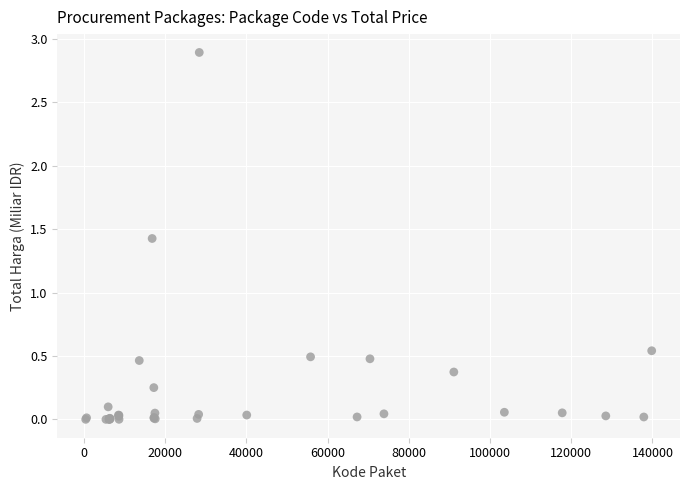

What Y value in the scatter plot is closest to 1?

1.4